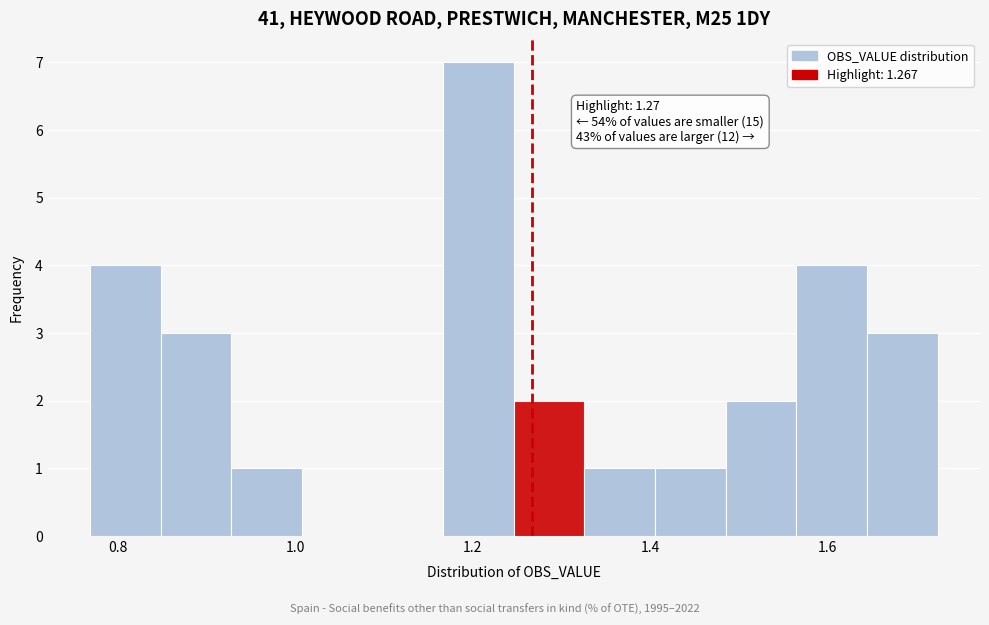

Around what value on the x-axis is the tallest bar? Give the approximate position of its centre, as read against the axis.

1.20